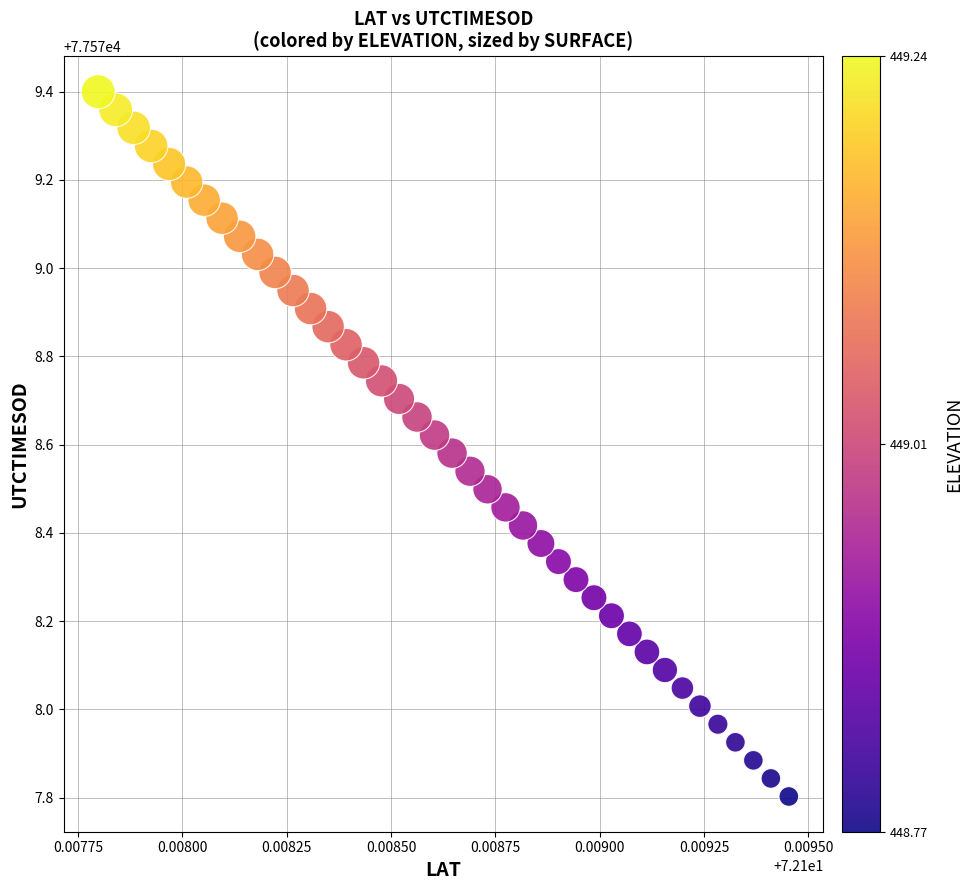

What is the range of Y values (max minus min)?

1.6